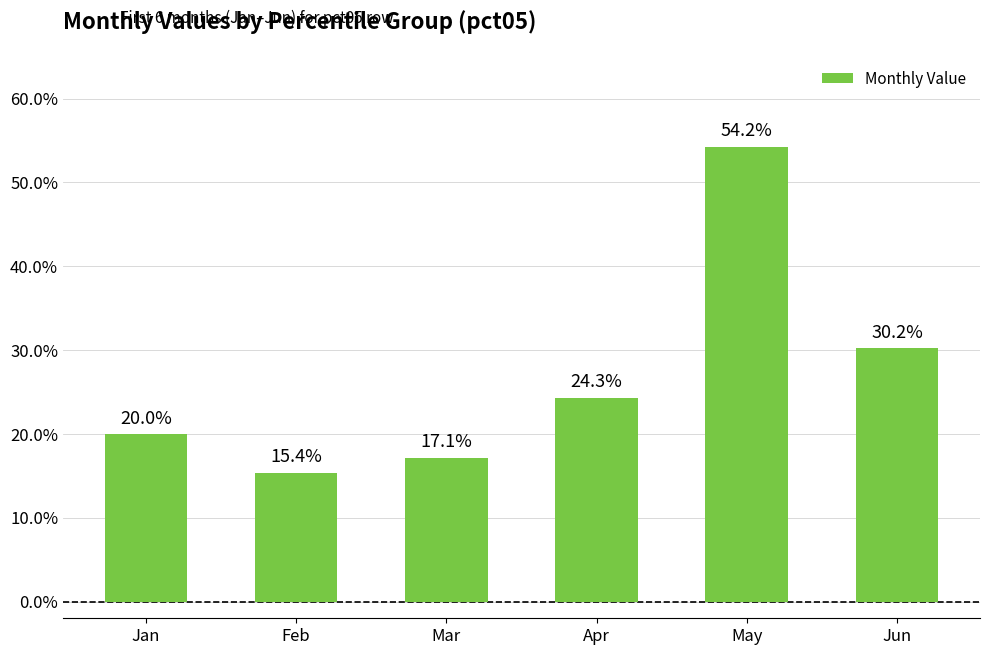

Reading right to left, extract all data points from this chart.

0.3	0.5	0.2	0.2	0.2	0.2